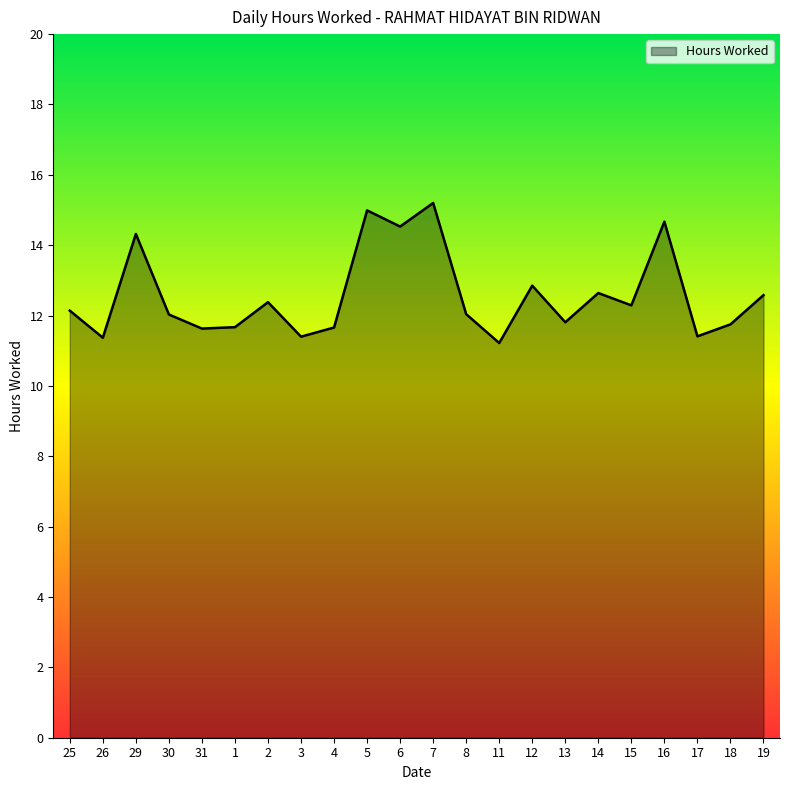

What is the ratio of the value at 31 to the value at 1?

1.0